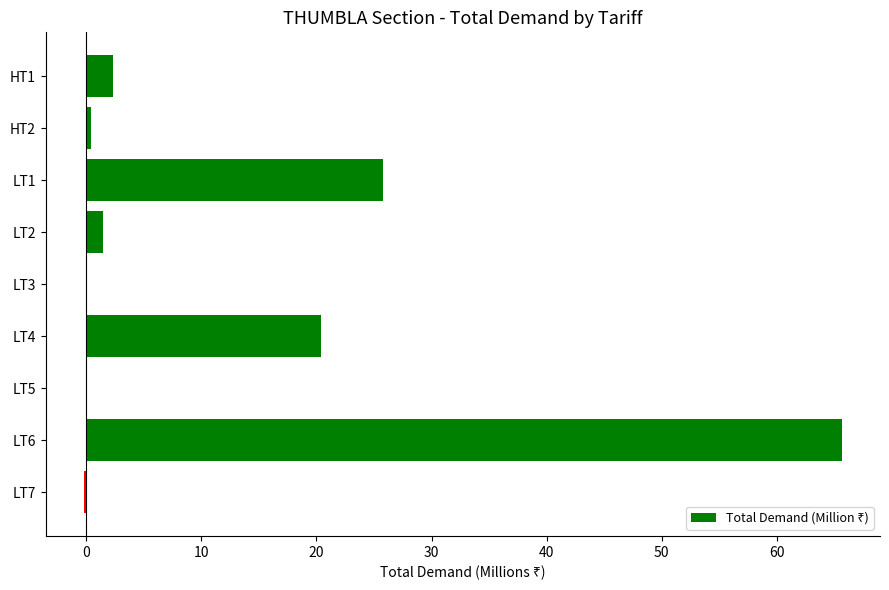

Which label corresponds to the largest value in the chart?

LT6